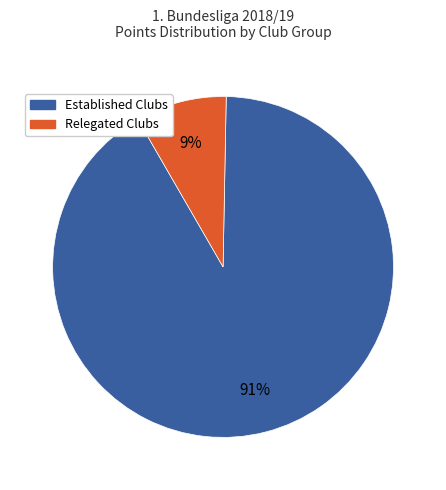

Is there a majority slice in this chart?

Yes